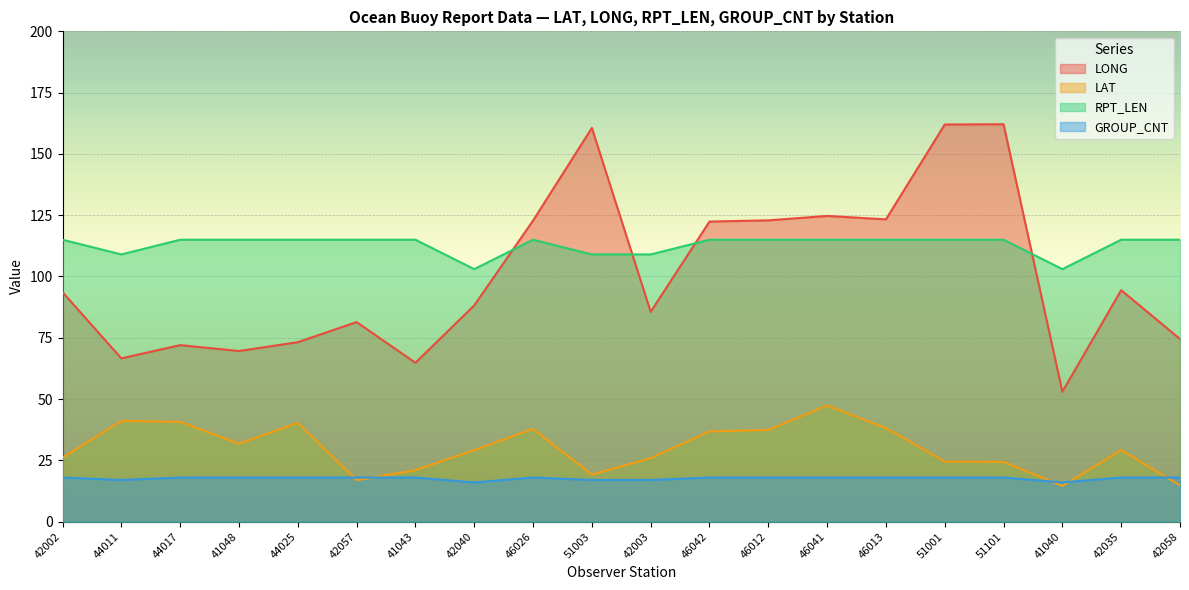

Which has a higher value, 42002 or 46013?

46013